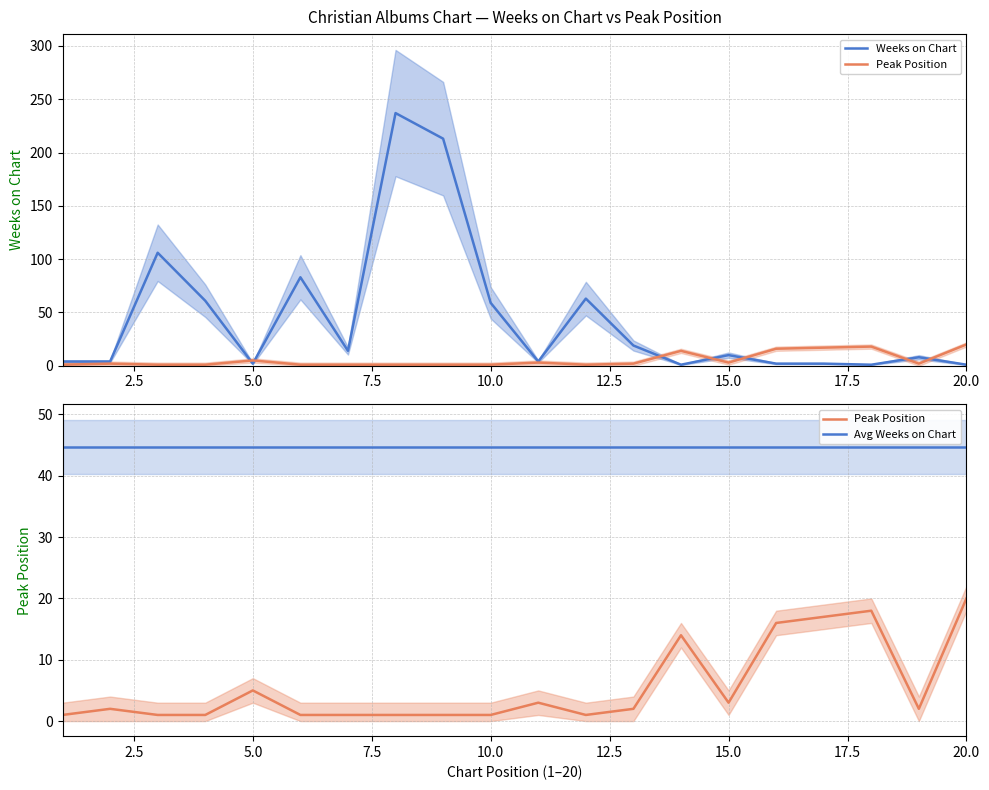

What are all the series names shown in the legend?

Weeks on Chart, Peak Position, Avg Weeks on Chart